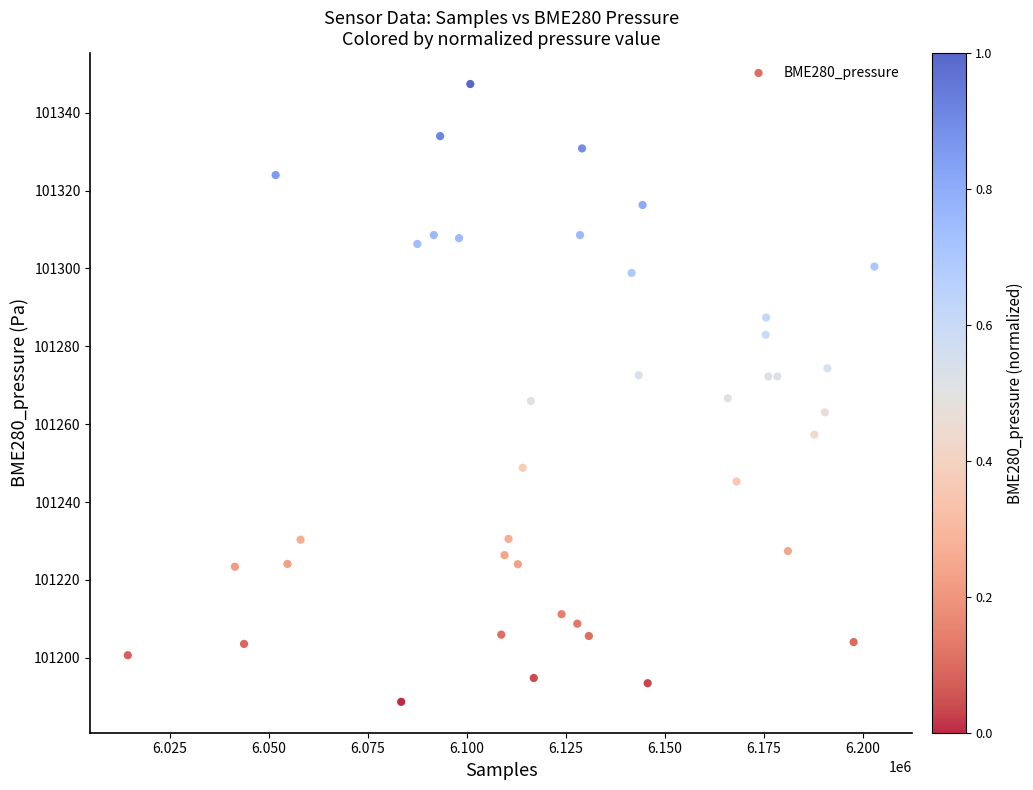

What is the range of X values (max minus min)?

188551.6